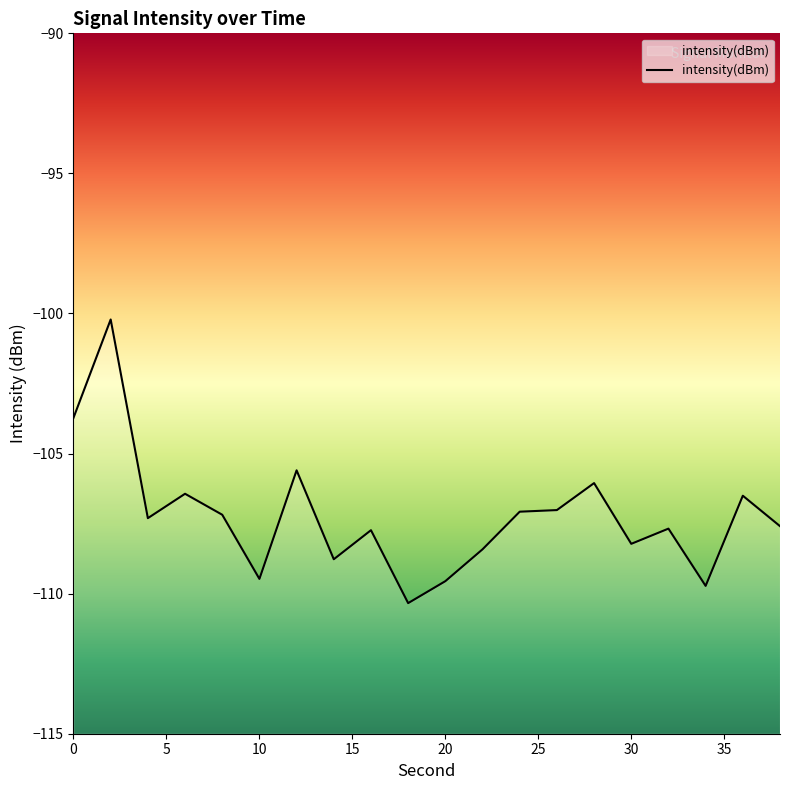

Count the number of categories in the chart.

20